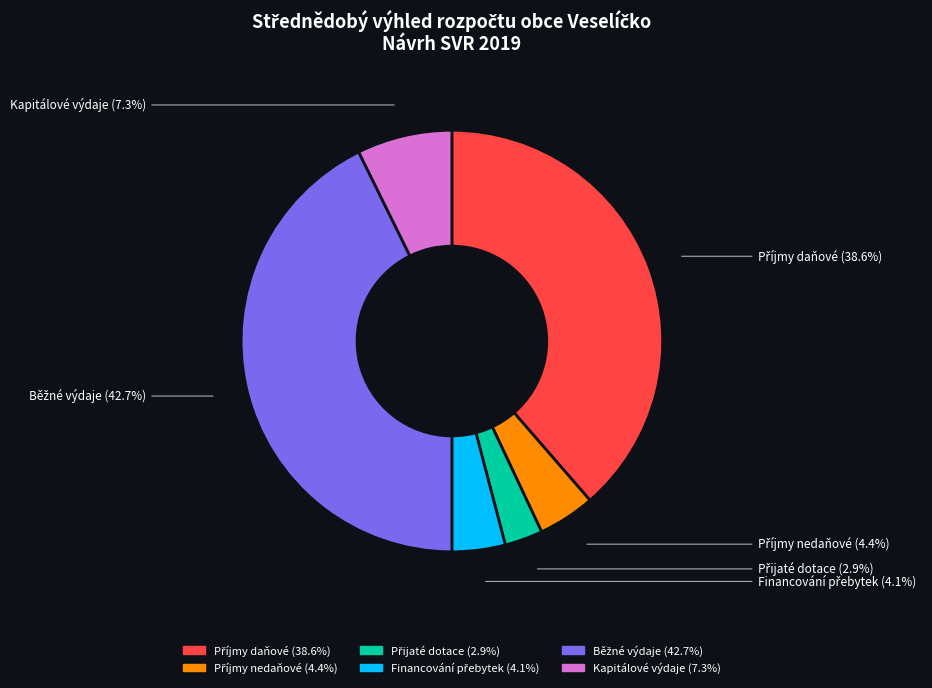

Count the number of slices in the pie.

6